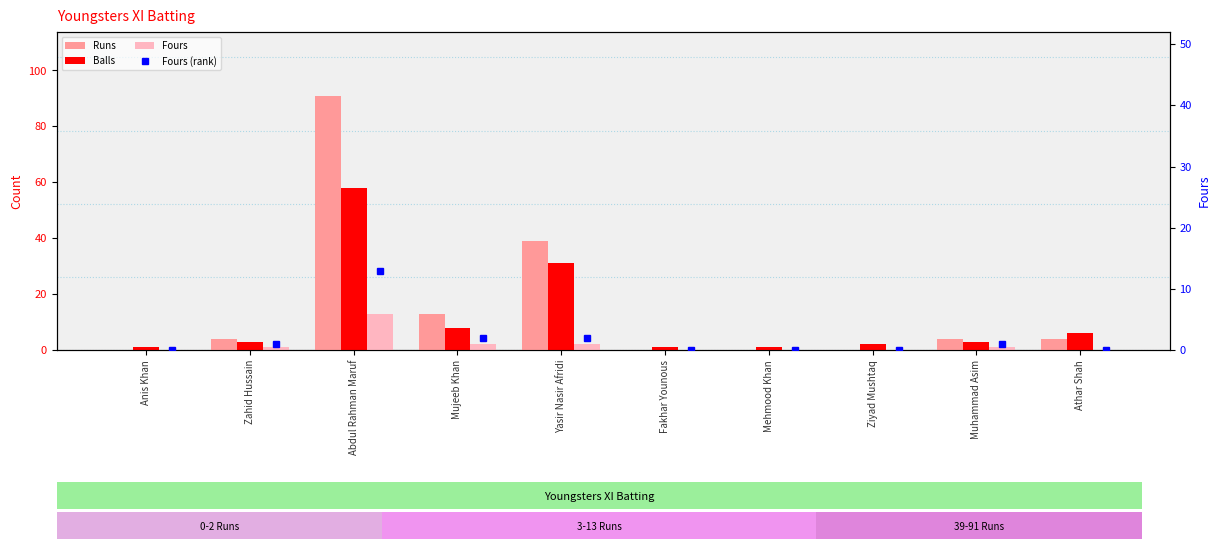

How many values in the Runs series are below 4?

4